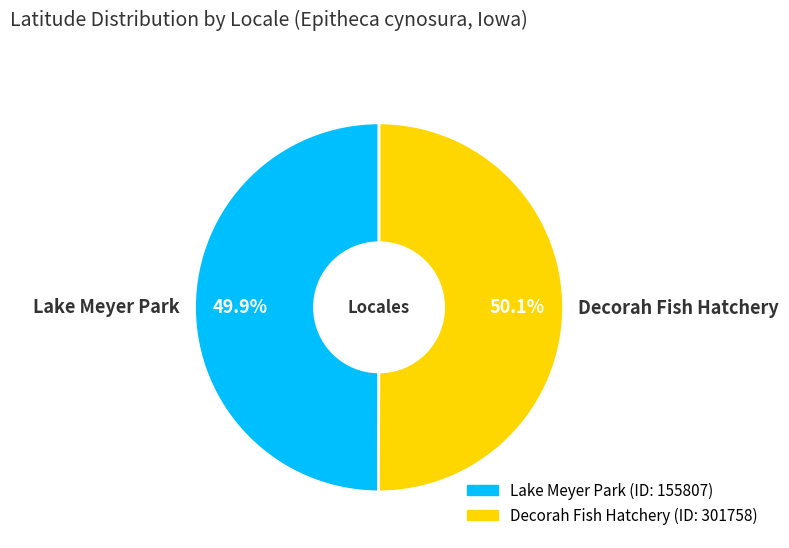

Is there a majority slice in this chart?

Yes